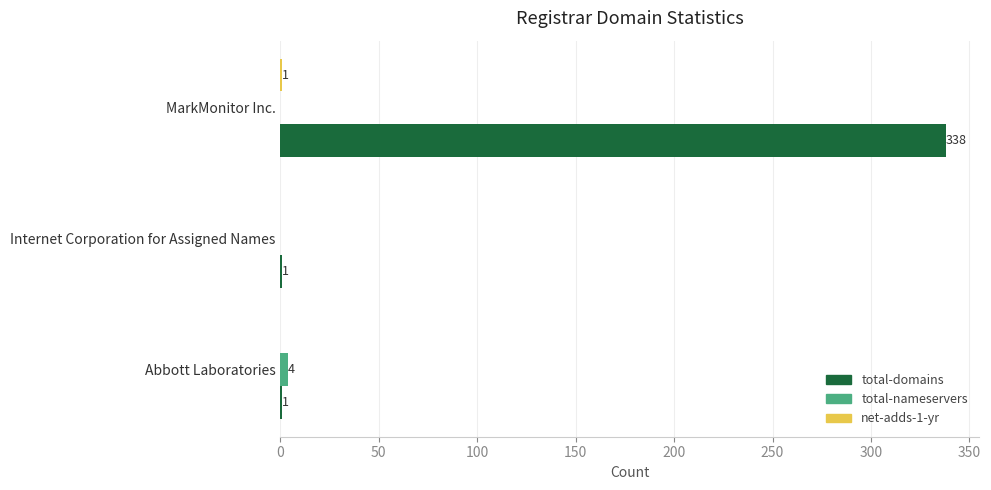

Is it true that total-domains equals 136 at MarkMonitor Inc.?

False